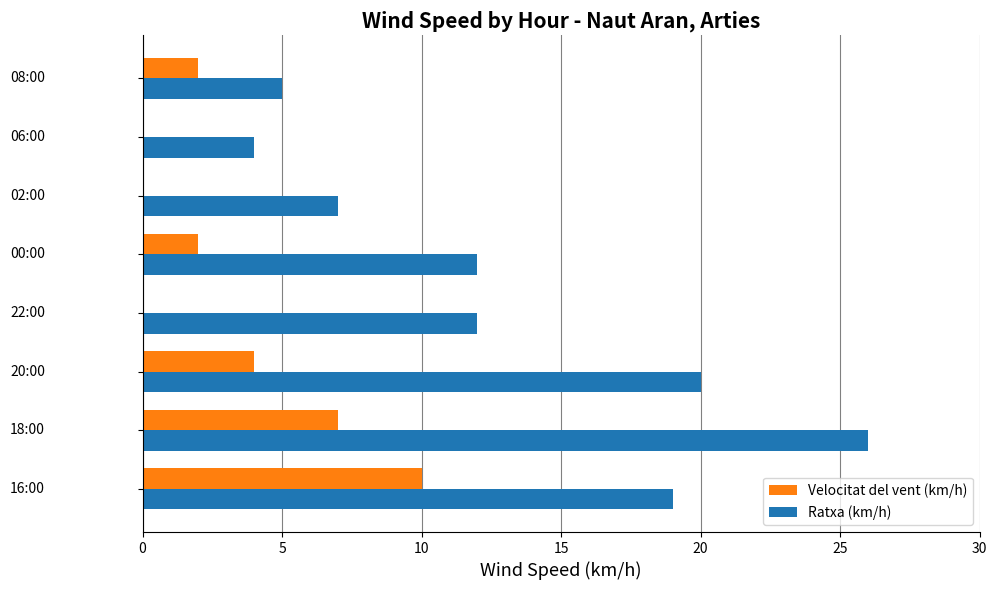

What is the maximum value shown in the chart?

26